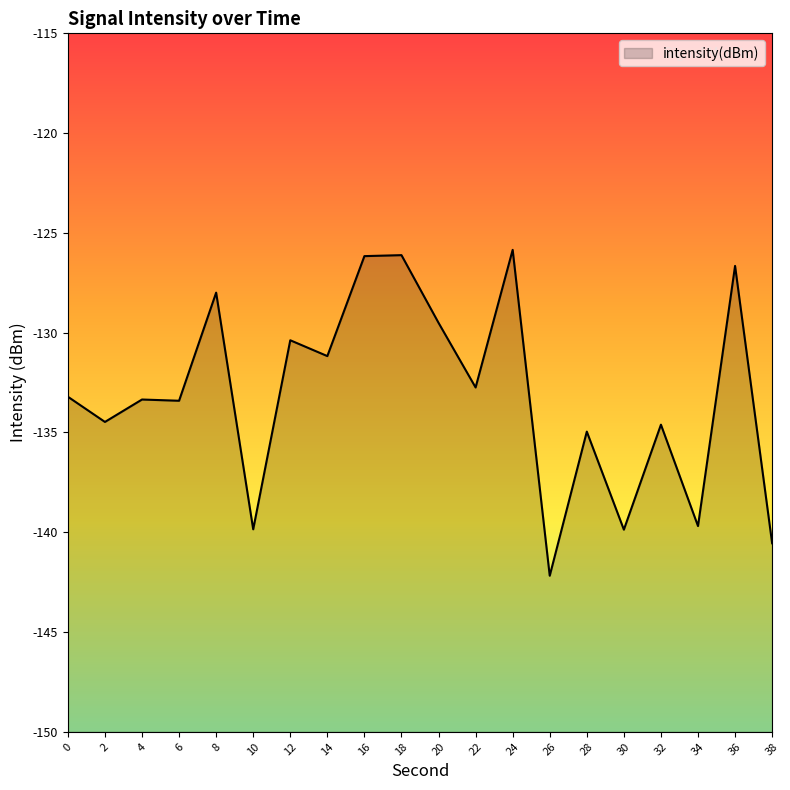

Reading left to right, extract all data points from this chart.

-133.2	-134.5	-133.3	-133.4	-128.0	-139.9	-130.4	-131.2	-126.2	-126.1	-129.5	-132.7	-125.8	-142.2	-135.0	-139.9	-134.6	-139.7	-126.7	-140.6